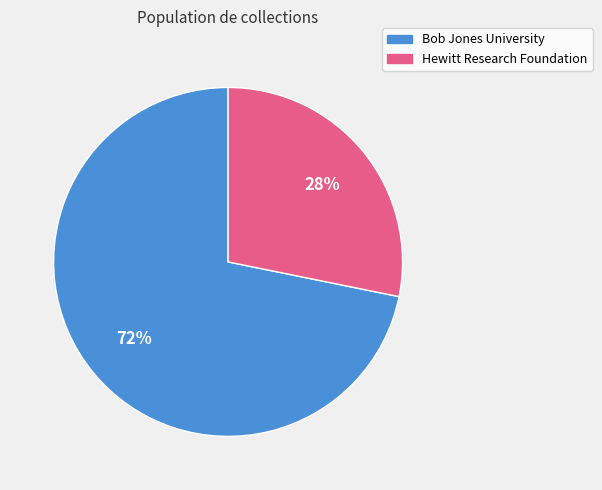

Approximately how many times larger is the value at Hewitt Research Foundation compared to Bob Jones University?

0.4